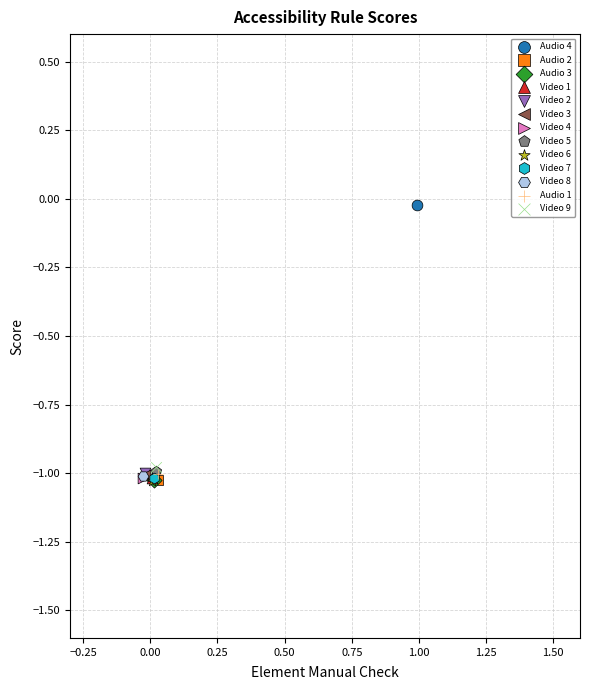

What are all the series names shown in the legend?

Audio 4, Audio 2, Audio 3, Video 1, Video 2, Video 3, Video 4, Video 5, Video 6, Video 7, Video 8, Audio 1, Video 9